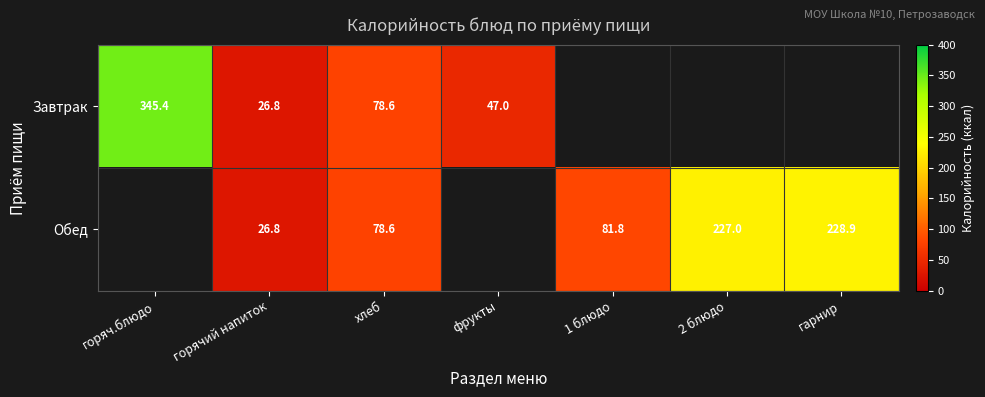

The Обед series shows 78.6 at хлеб. True or false?

True